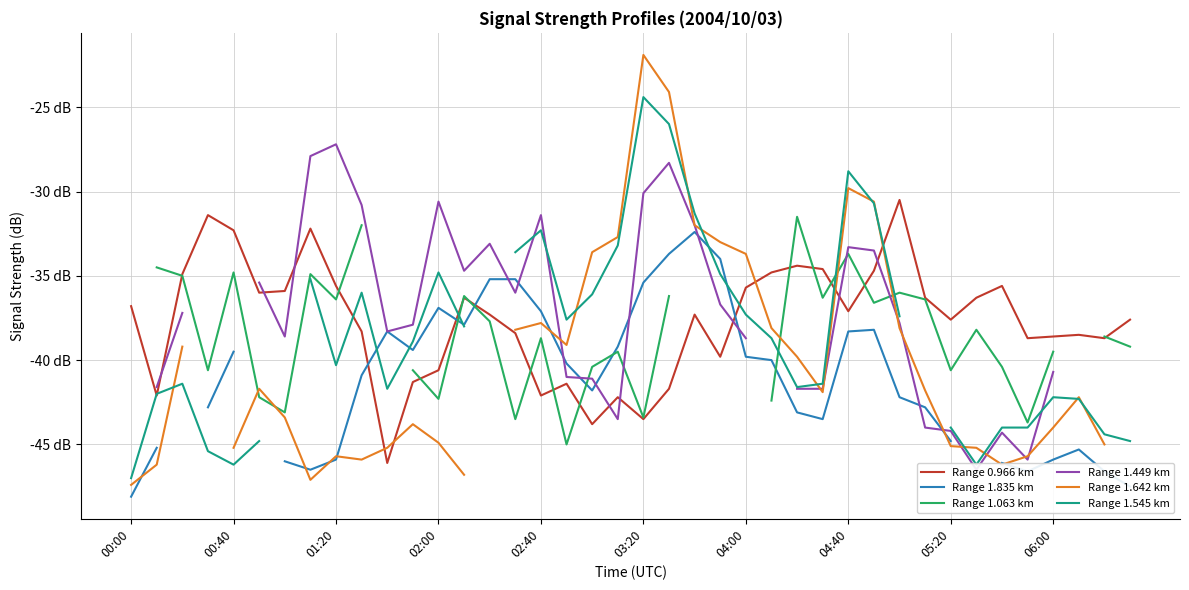

How many times do Range 1.449 km and Range 1.835 km cross each other?

10